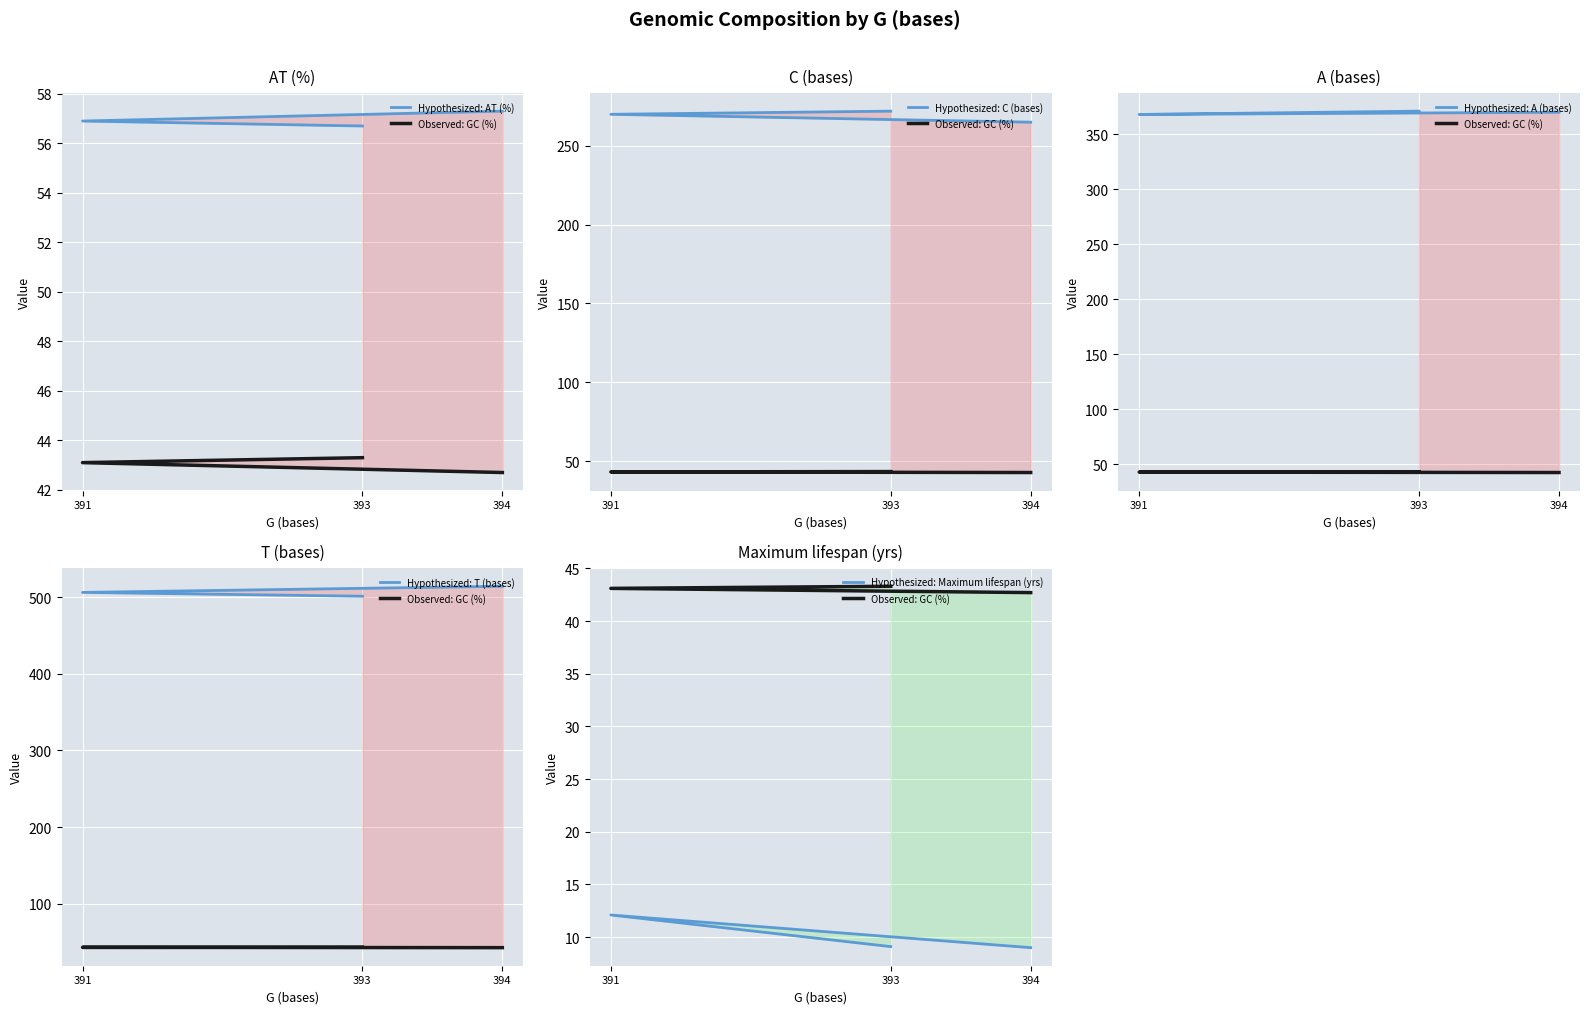

How many data points does each series have?

3